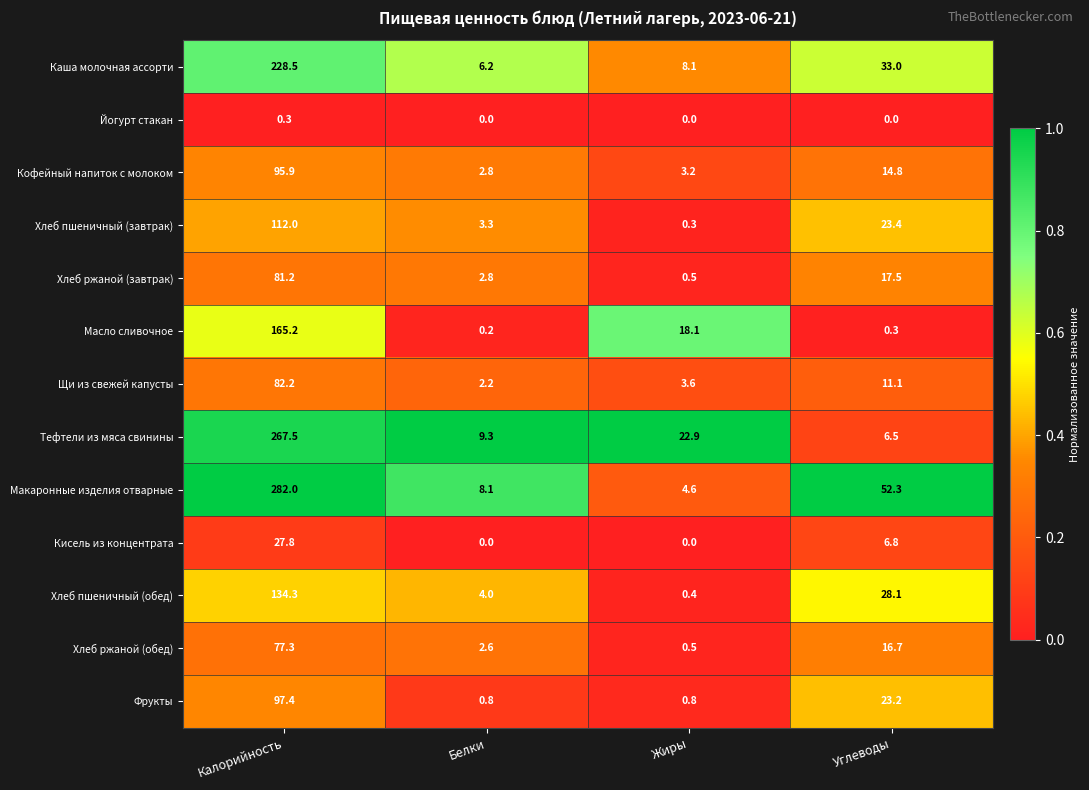

Count the number of categories in the chart.

4